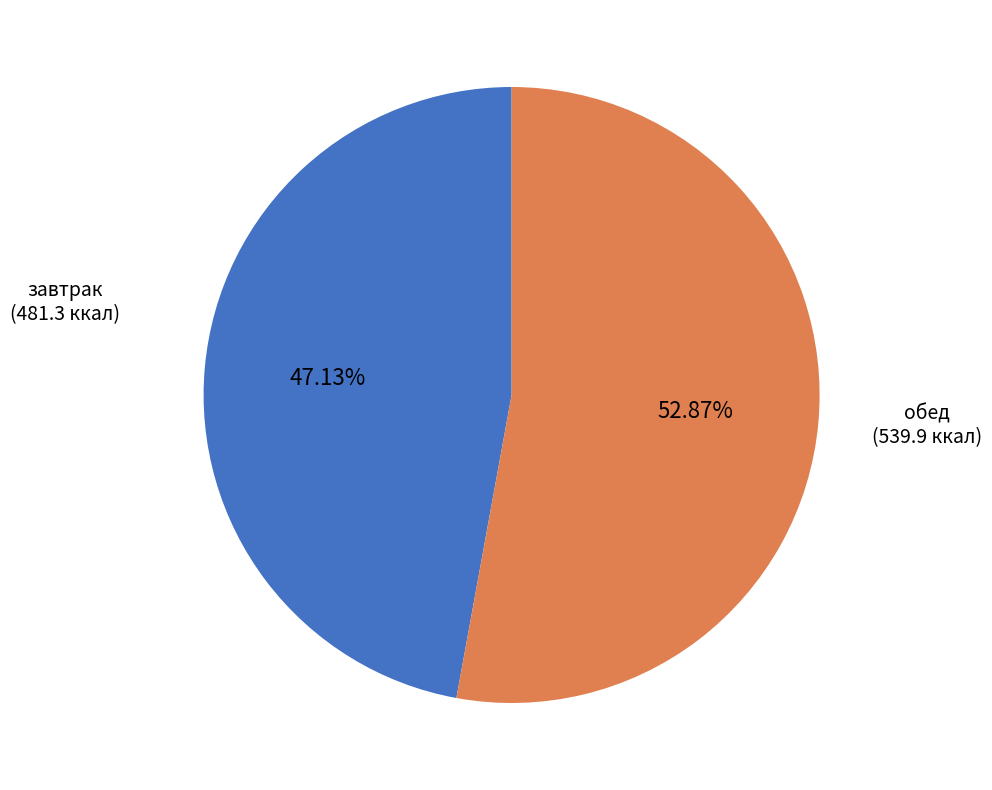

How many segments does this pie chart have?

2